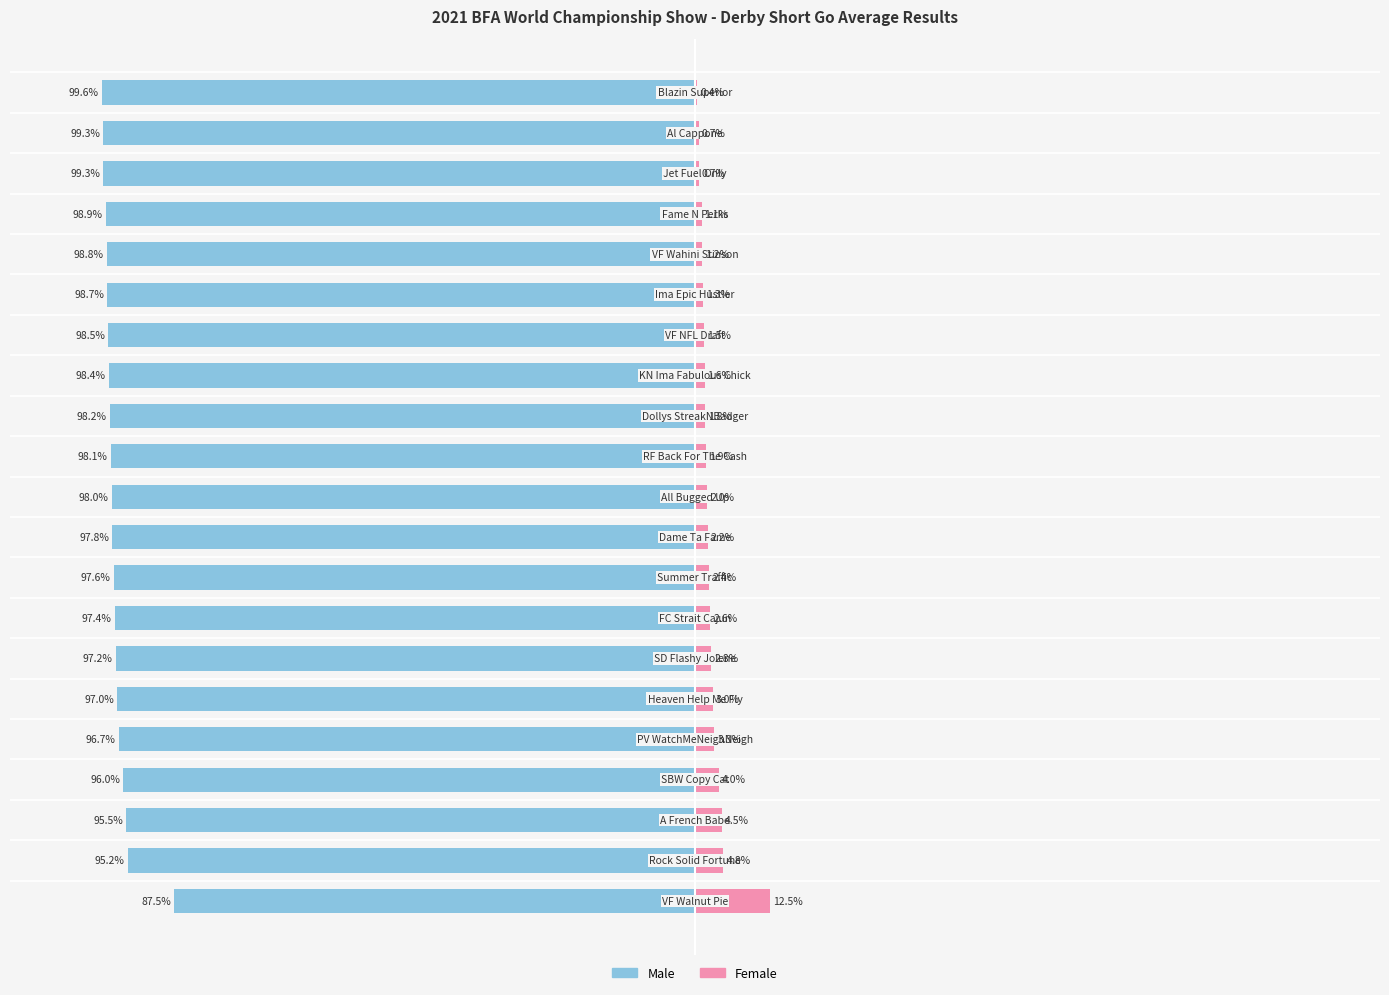

What value does the Male series have at 5?

-98.7